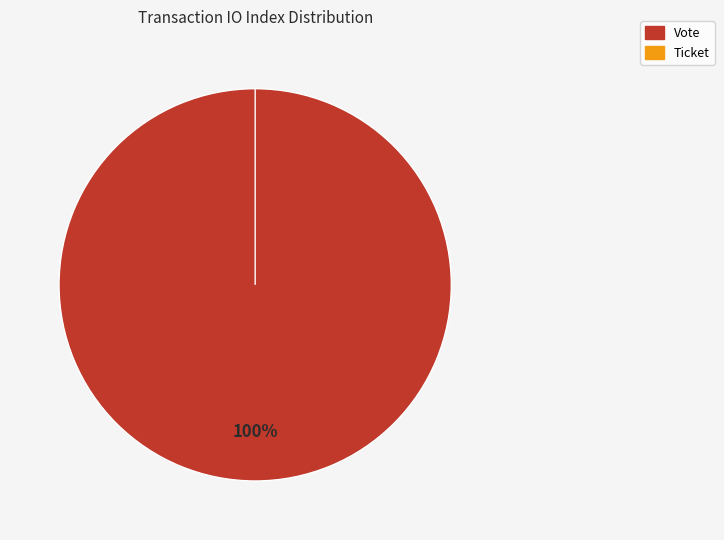

True or false: Vote accounts for 100% of the total.

True